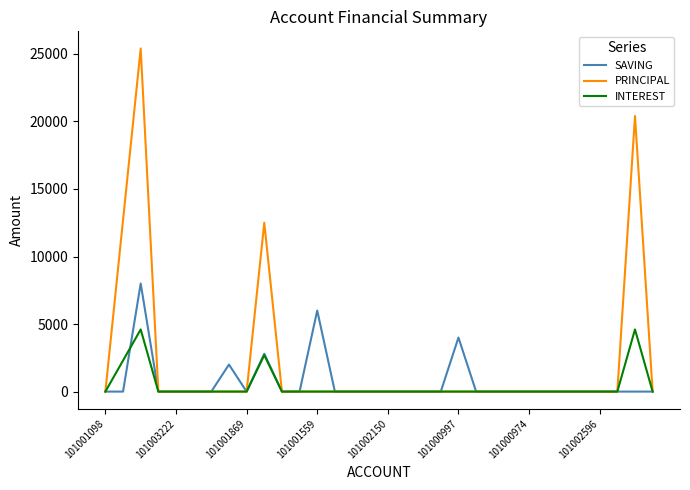

How many lines are shown in the chart?

3